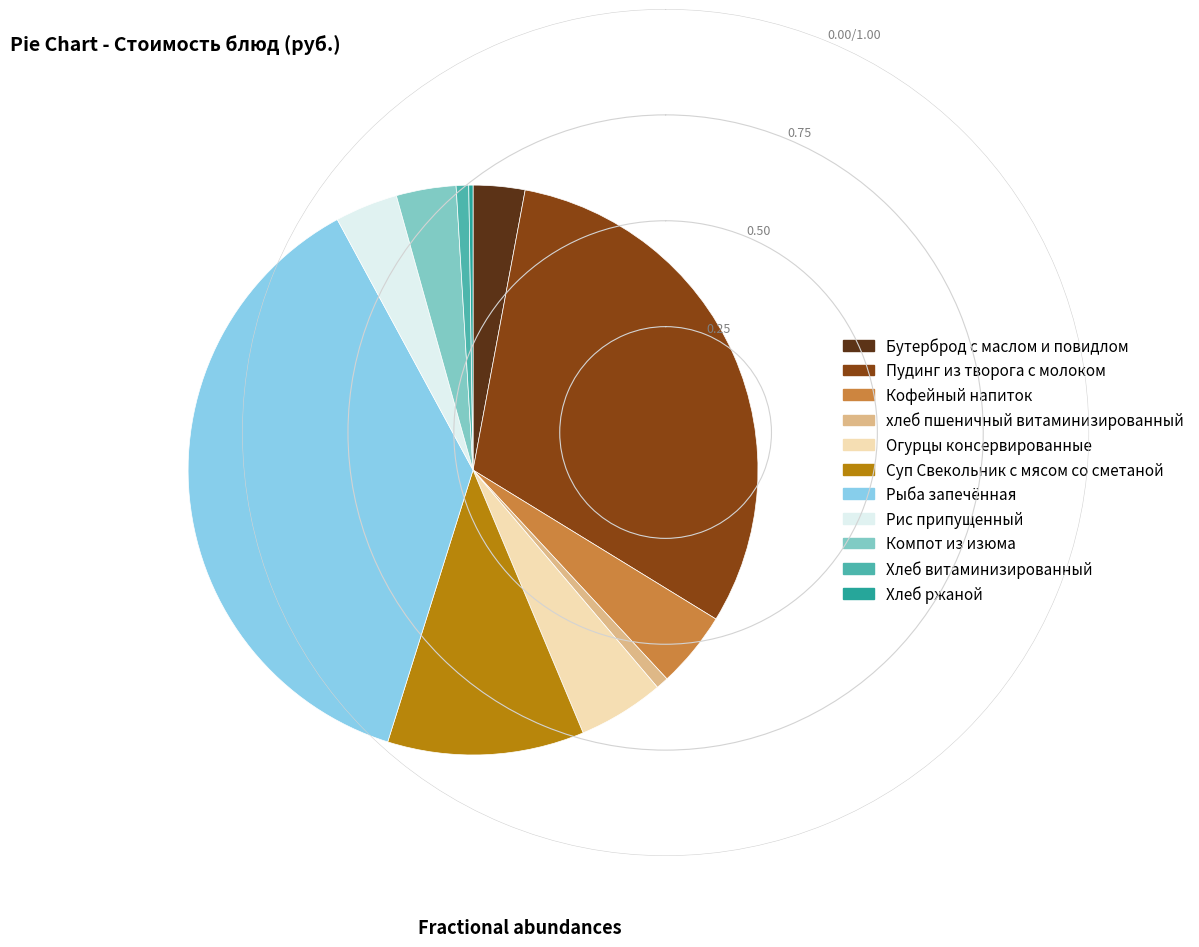

What is the largest slice in the pie chart?

Рыба запечённая